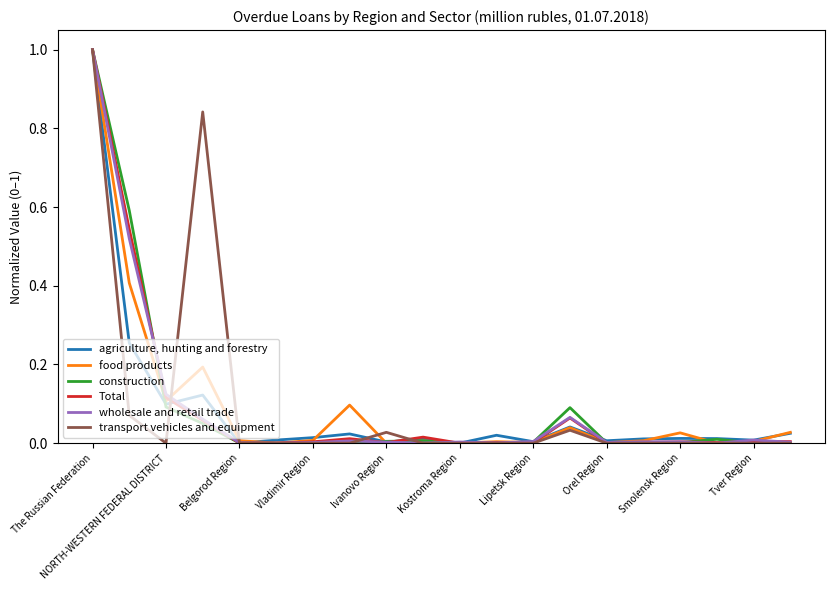

Which label corresponds to the largest value in the chart?

The Russian Federation